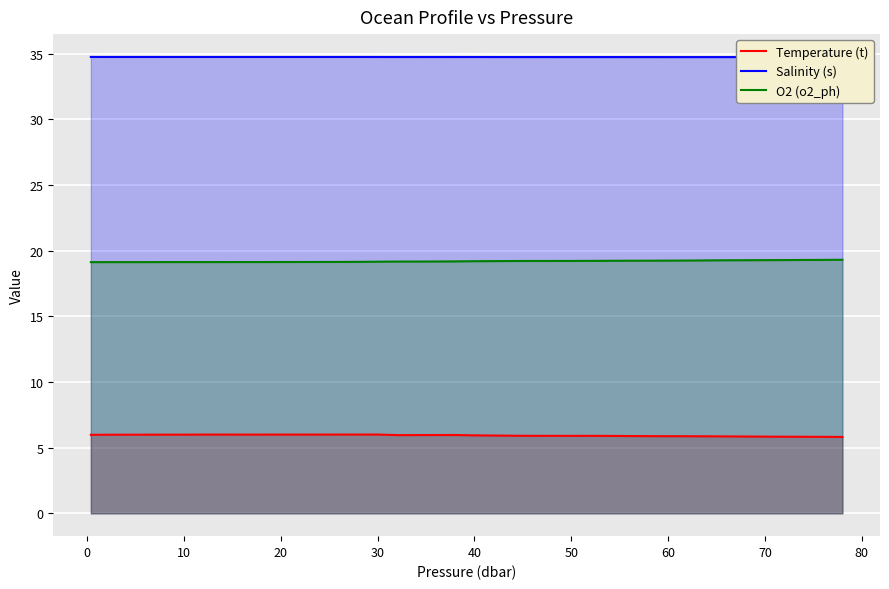

Which series has the widest spread of values?

Temperature (t)